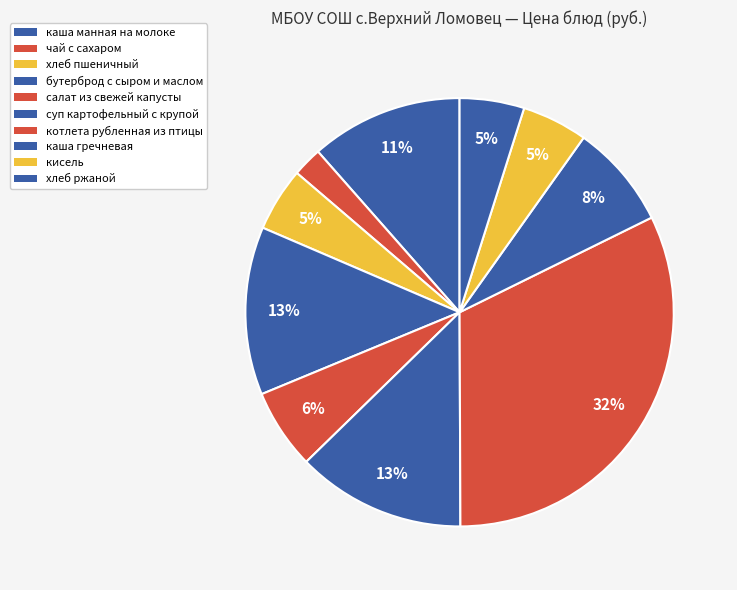

How many slices are in this pie chart?

10